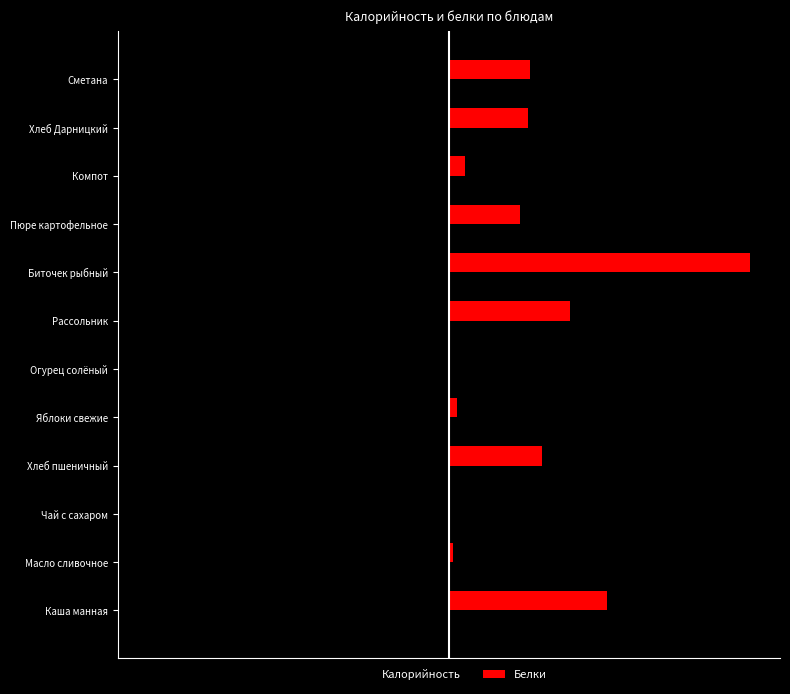

What are all the series names shown in the legend?

Калорийность, Белки